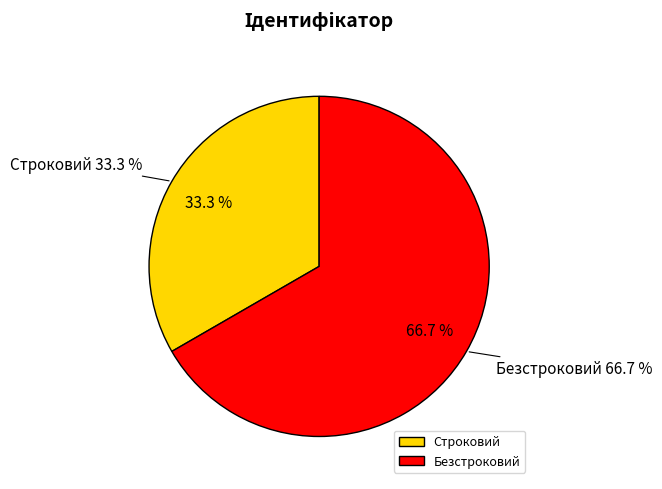

What percentage is the Строковий slice, to the nearest percent?

33%